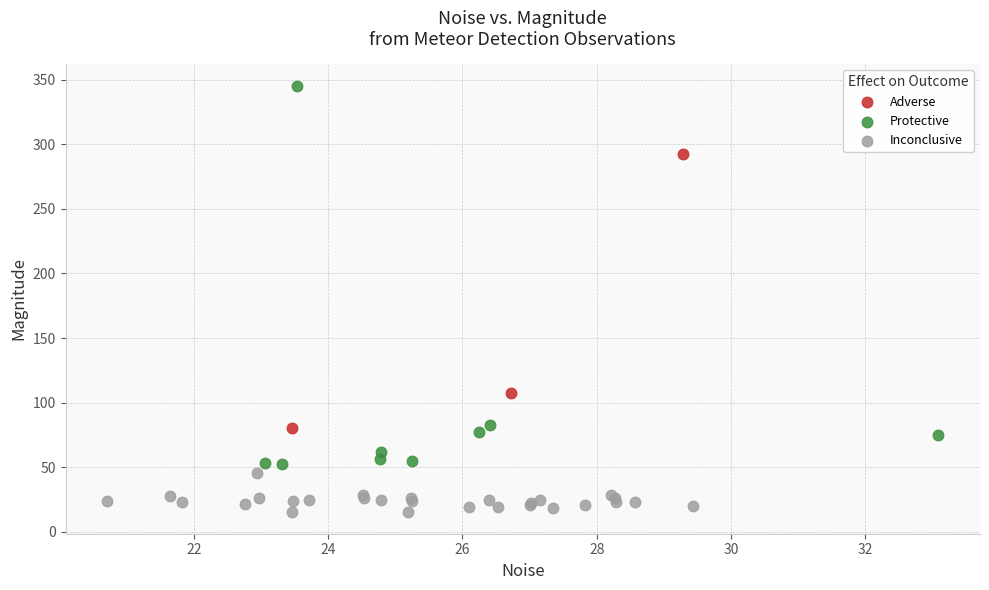

Which series has the largest Y range (max minus min)?

Protective